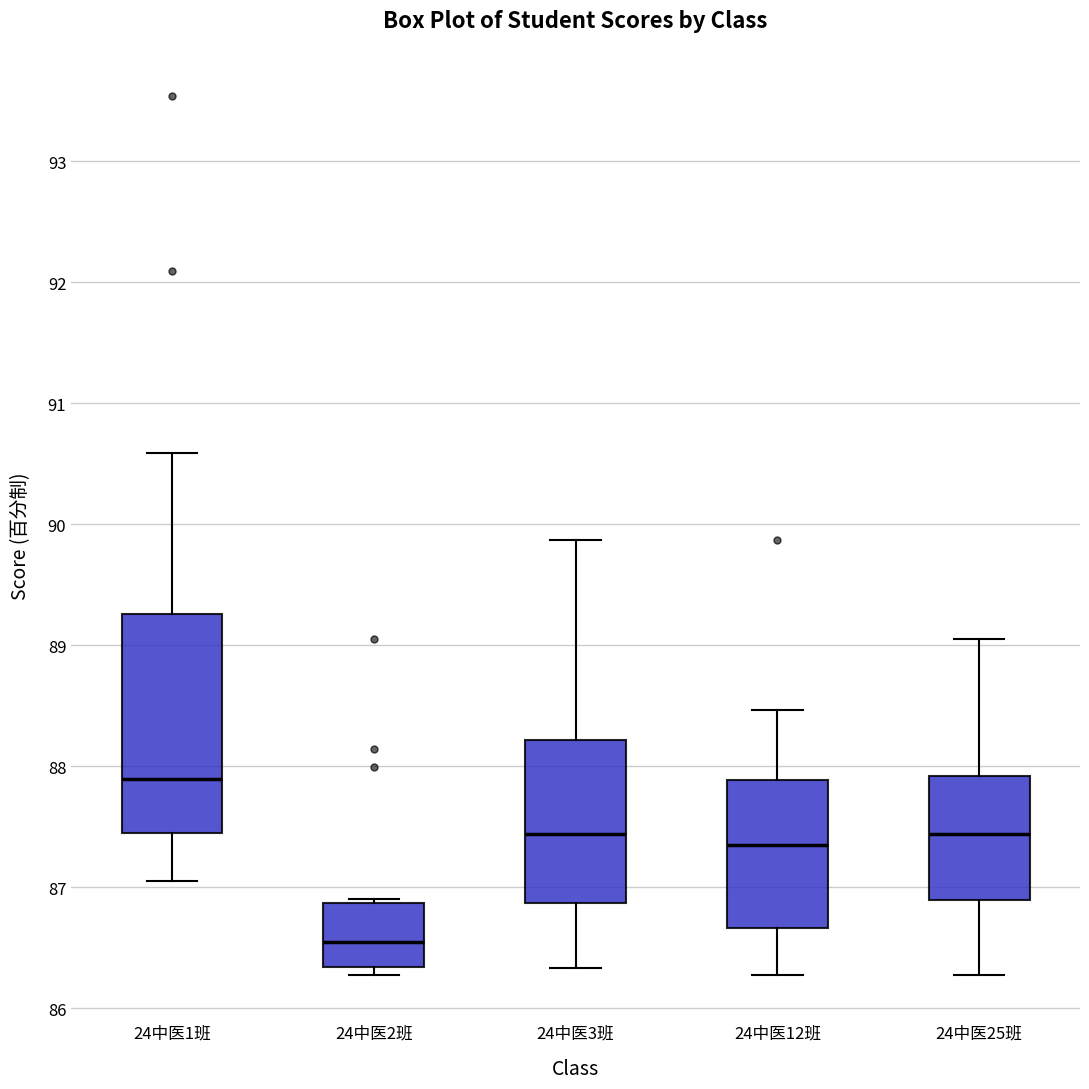

Which box has the highest median line?

24中医1班